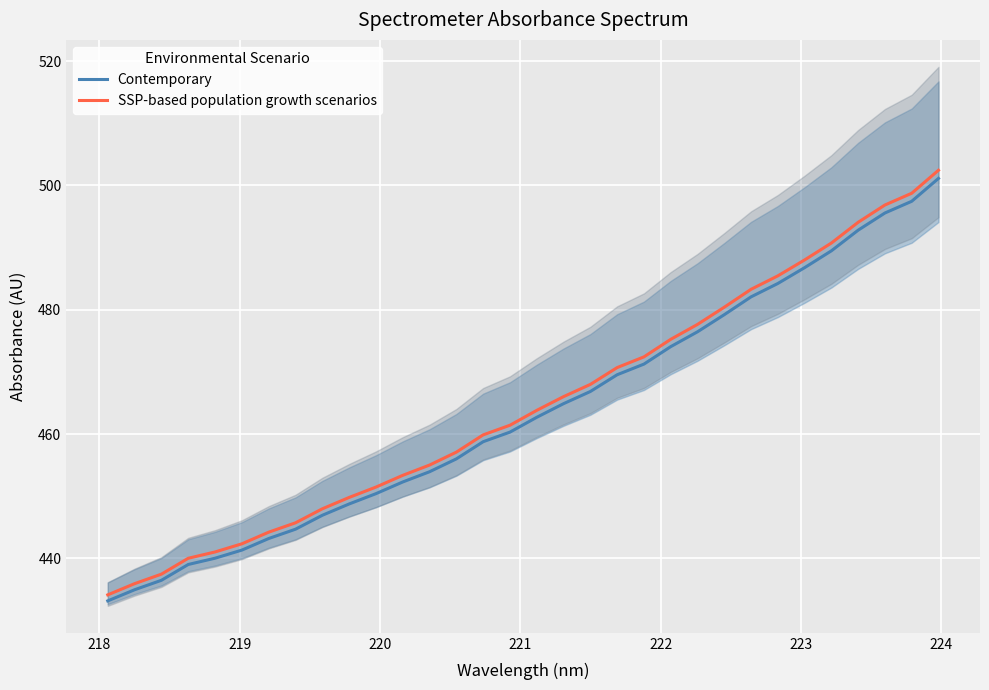

True or false: SSP-based population growth scenarios and Contemporary cross at least once.

False